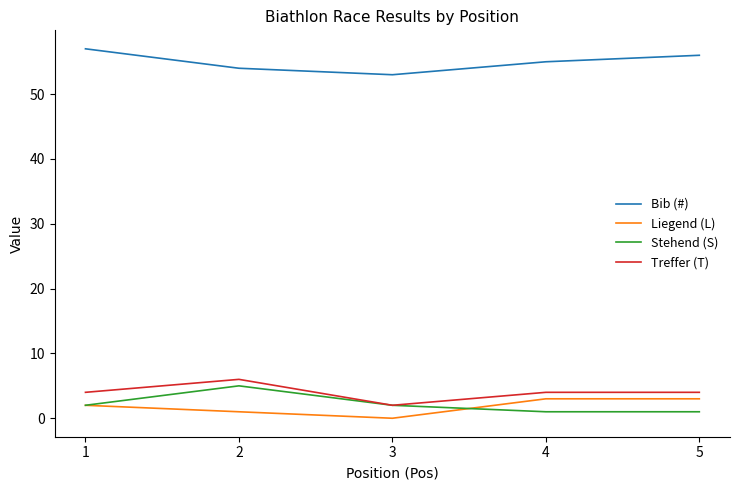

True or false: Bib (#) and Liegend (L) cross at least once.

False